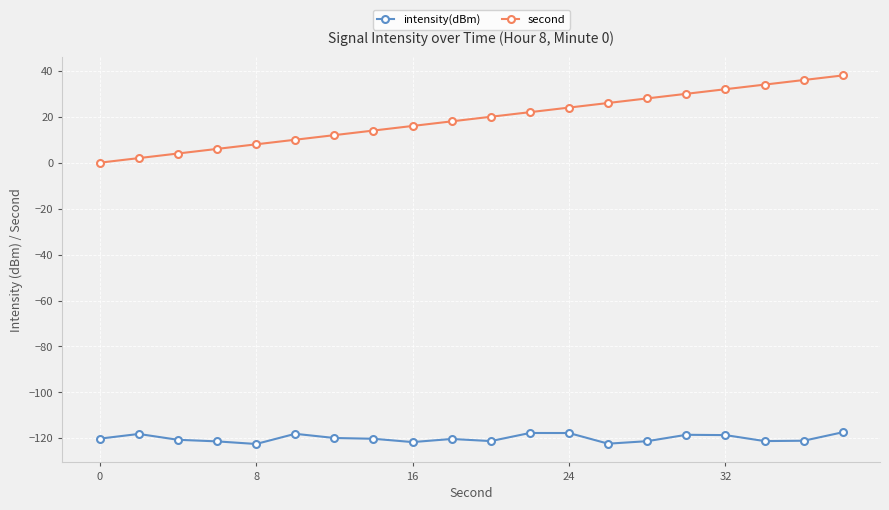

Which series has the widest spread of values?

second